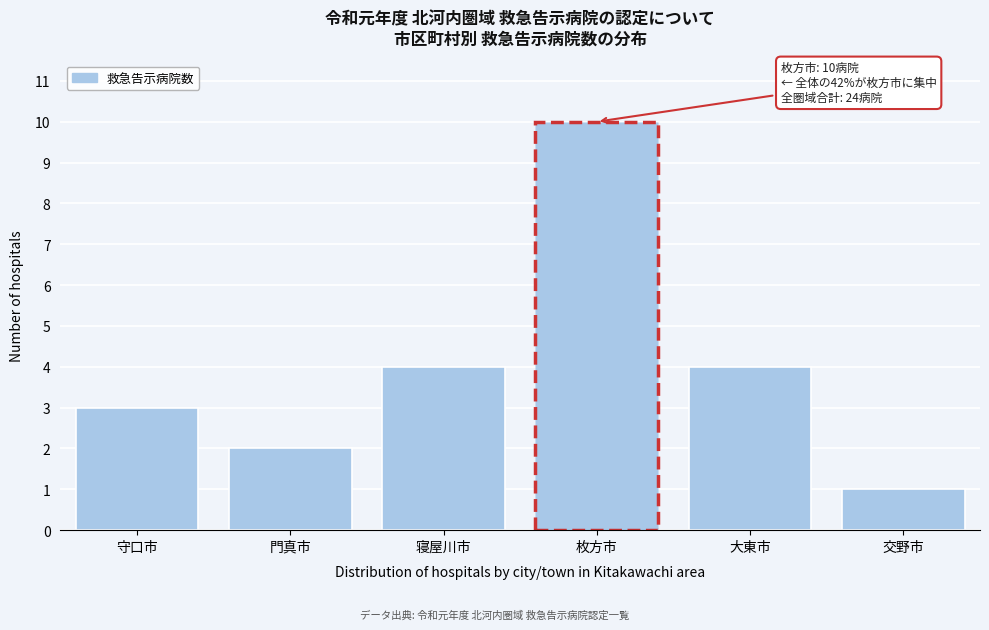

Reading right to left, what are all the values shown in this chart?

交野市=1	大東市=4	枚方市=10	寝屋川市=4	門真市=2	守口市=3